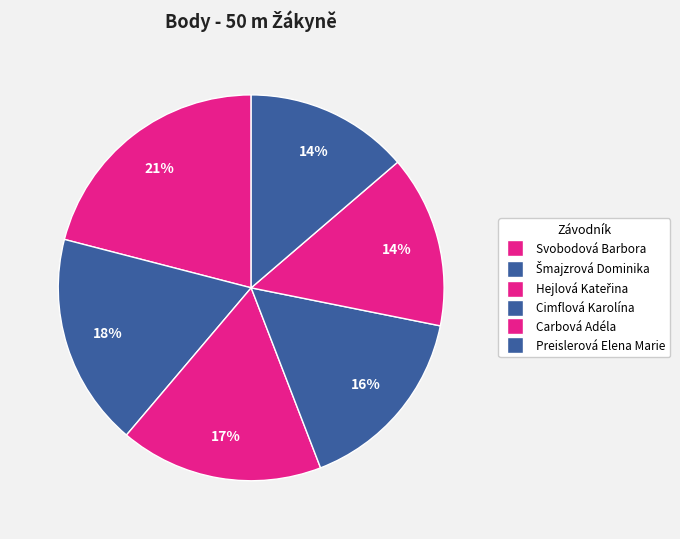

Count the number of slices in the pie.

6